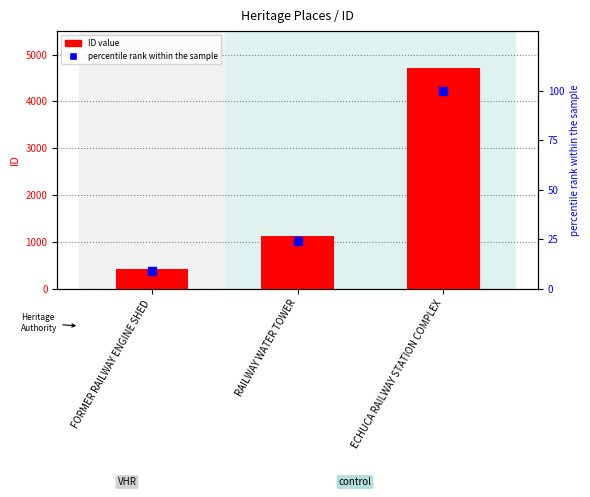

At which category is the sum across all series the highest?

ECHUCA RAILWAY STATION COMPLEX